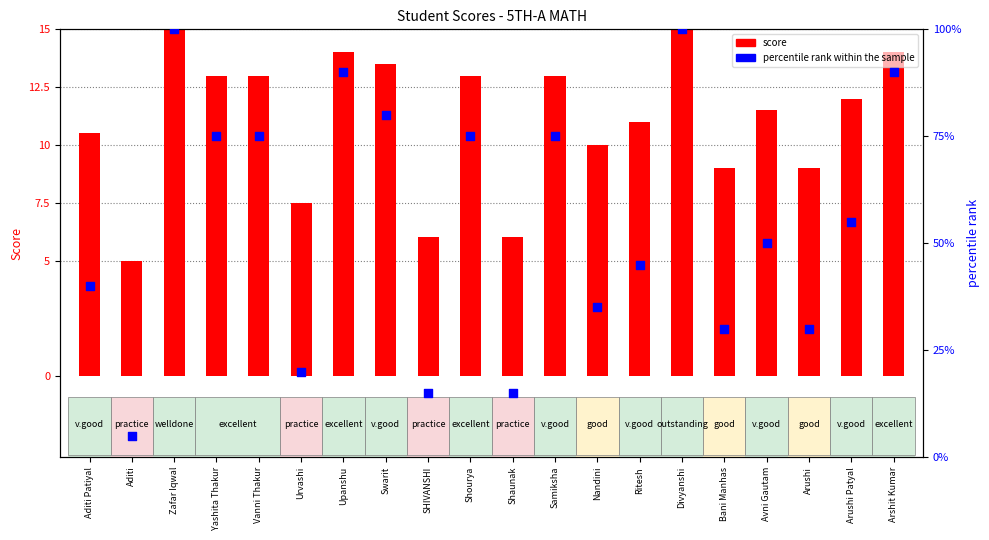

At how many categories does at least one series exceed 79?

5